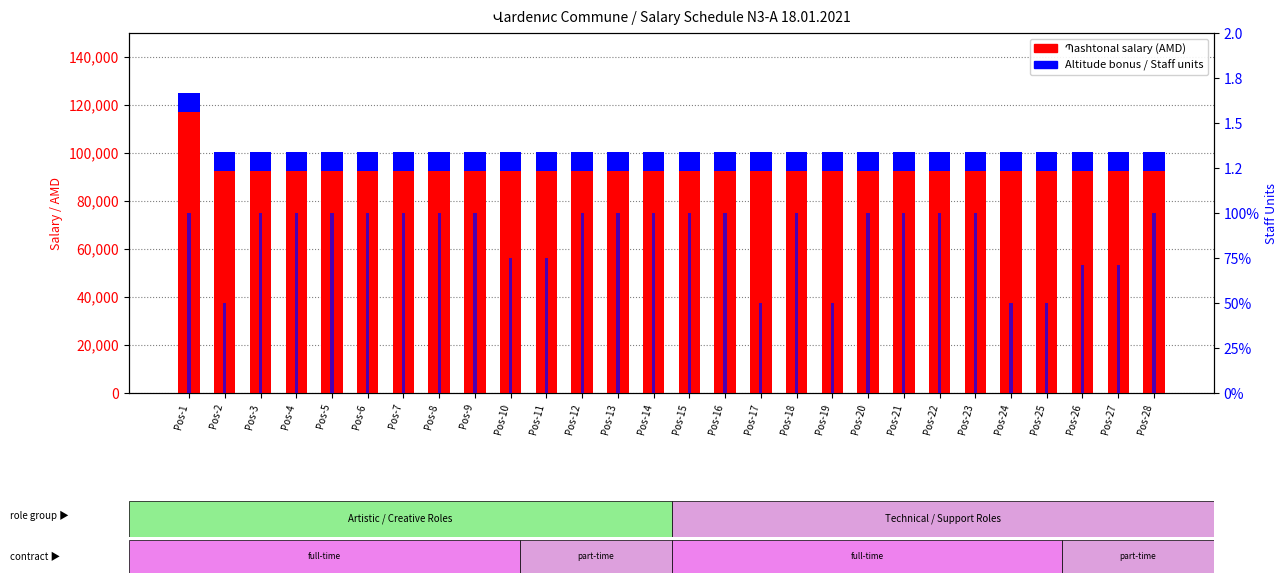

Is it true that բardzr lerrnain equals 8000.0 at Pos-16?

True